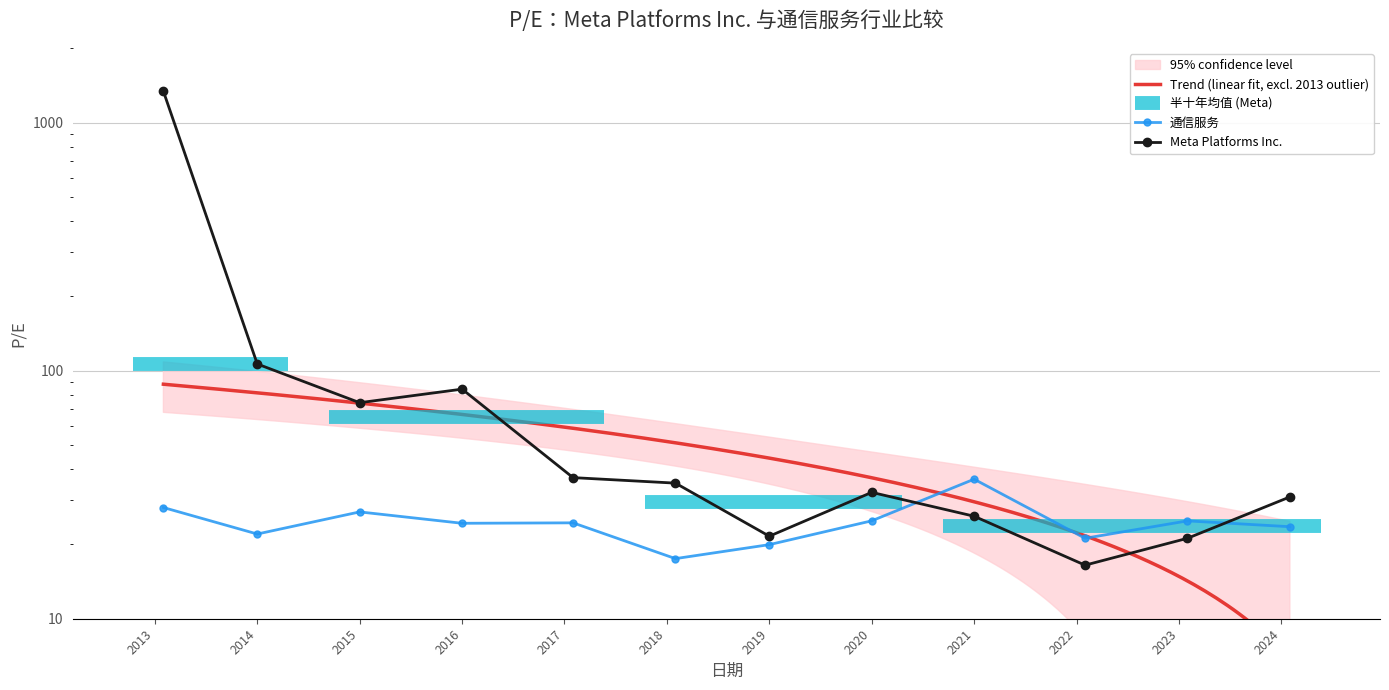

After their last crossing, which series has the higher values: Meta Platforms Inc. or 通信服务?

Meta Platforms Inc.